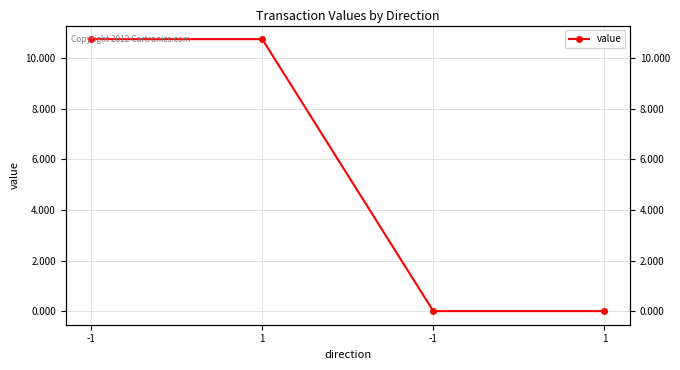

True or false: the data has more than 2 interior local peaks.

False